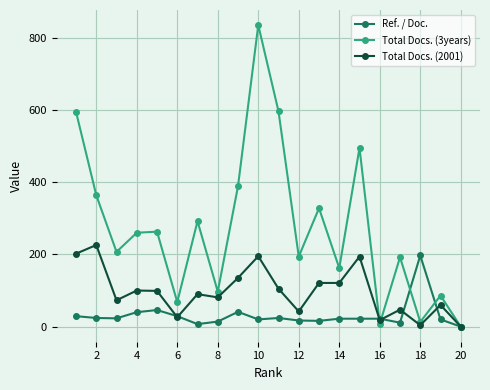

Which series has the largest range (max minus min)?

Total Docs. (3years)